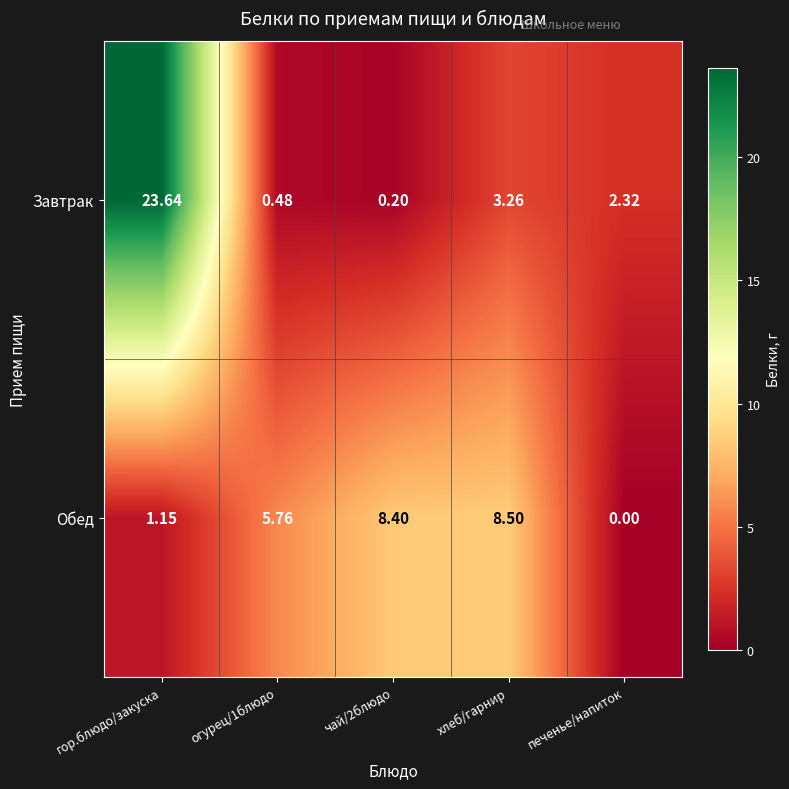

Which category has the lowest value across all series?

печенье/напиток